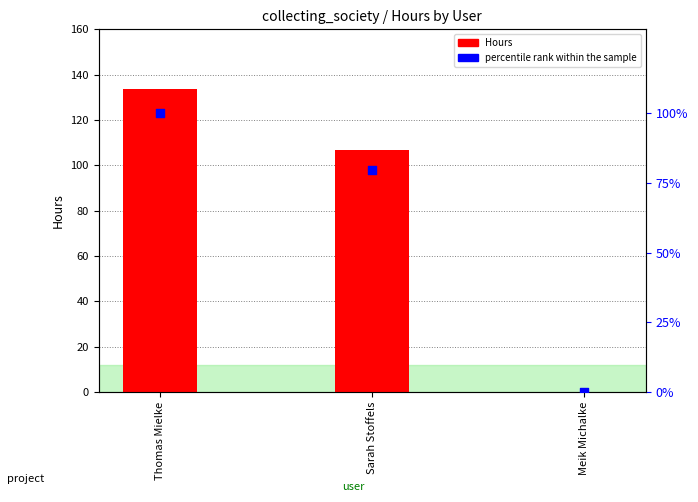

At which category is the sum across all series the highest?

Thomas Mielke